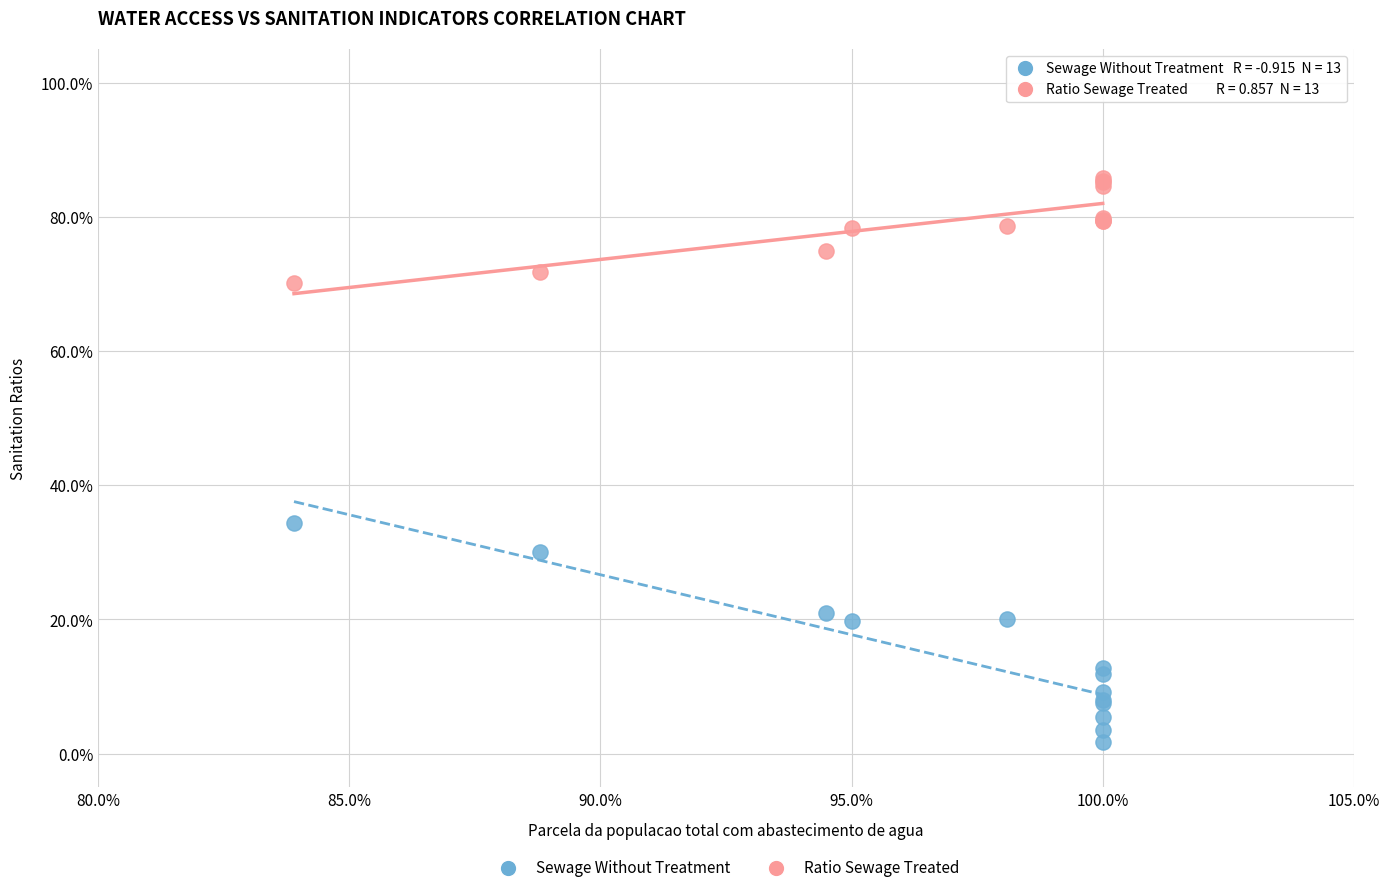

What are all the series names shown in the legend?

Sewage Without Treatment, Ratio Sewage Treated